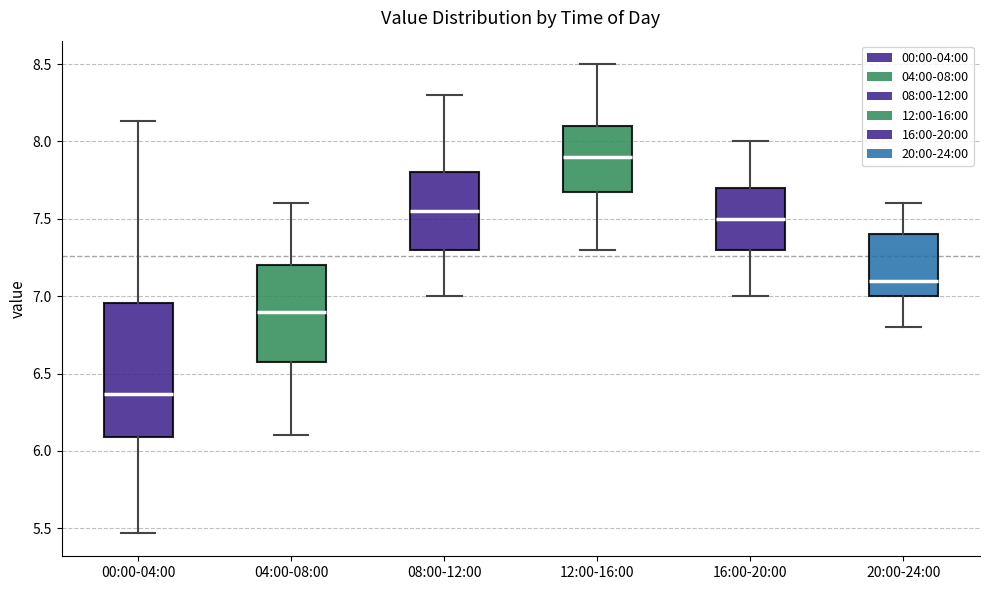

Reading left to right, transcribe this box plot: for each box, give where its median line is, the range the box spans, and where its two whiskers end, as read against the y-axis. The values are not printed on the chart, so give them approximately, as read against the axis.

00:00-04:00: median 6.35, box 6.10 to 6.95, whiskers 5.45 to 8.15
04:00-08:00: median 6.90, box 6.60 to 7.20, whiskers 6.10 to 7.60
08:00-12:00: median 7.55, box 7.30 to 7.80, whiskers 7.00 to 8.30
12:00-16:00: median 7.90, box 7.70 to 8.10, whiskers 7.30 to 8.50
16:00-20:00: median 7.50, box 7.30 to 7.70, whiskers 7.00 to 8.00
20:00-24:00: median 7.10, box 7.00 to 7.40, whiskers 6.80 to 7.60